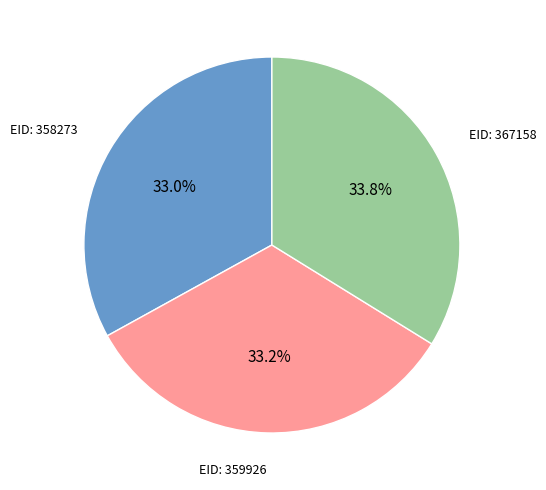

What is the largest slice in the pie chart?

EID: 367158